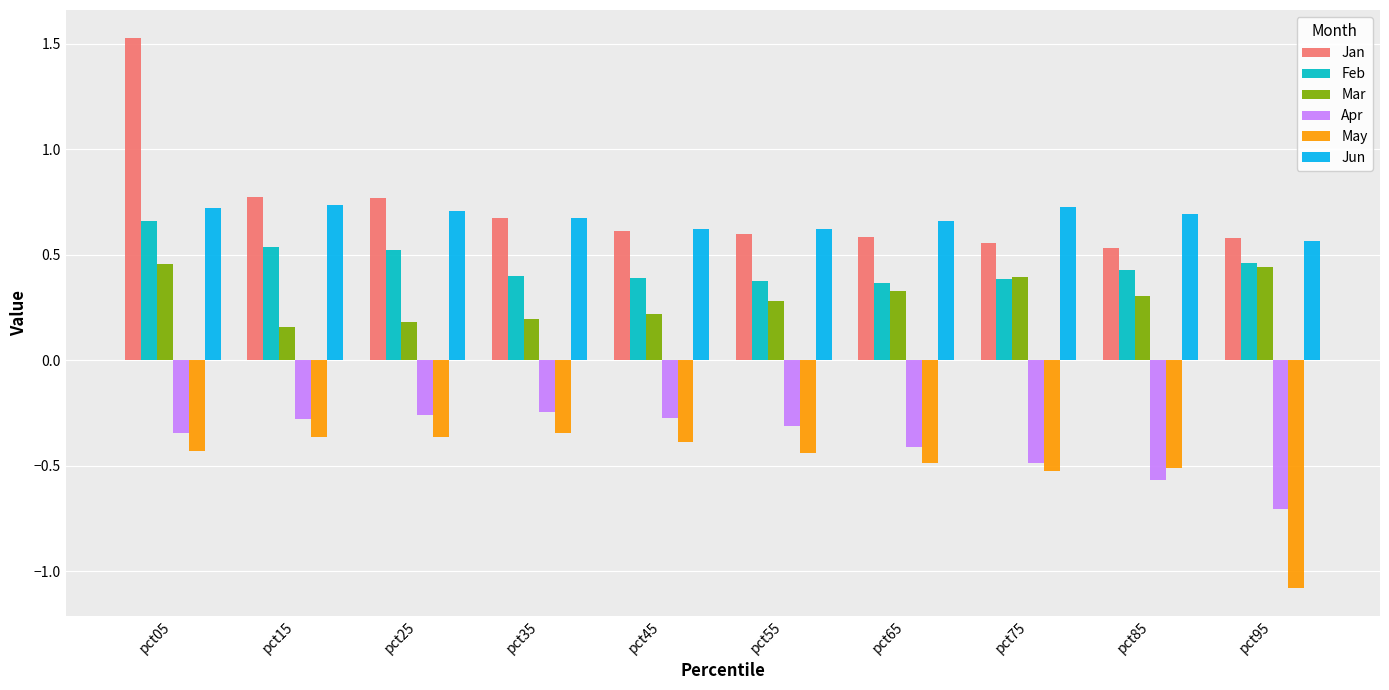

Count the number of categories in the chart.

10